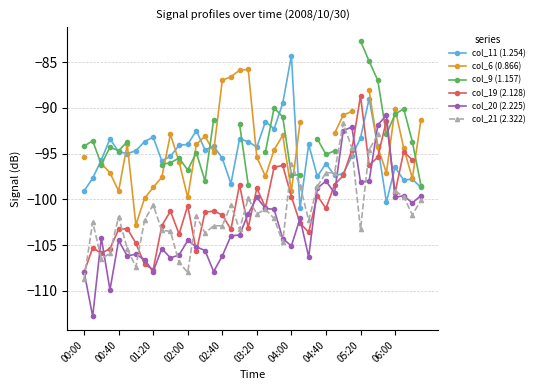

Between 22 and 27, which series saw the biggest shift?

col_11 (1.254)